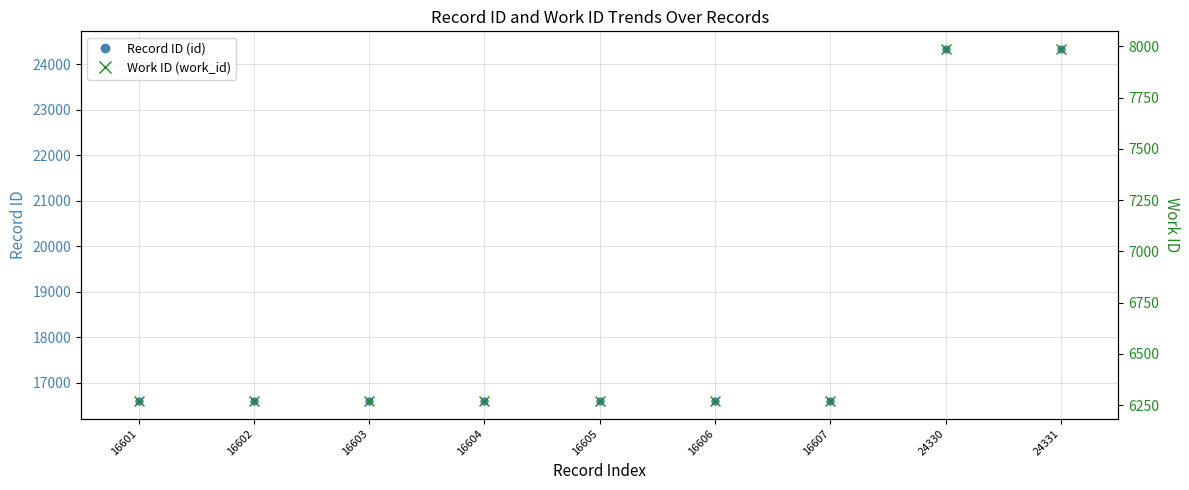

The value of Work ID (work_id) at 16602 is 6270. True or false?

True